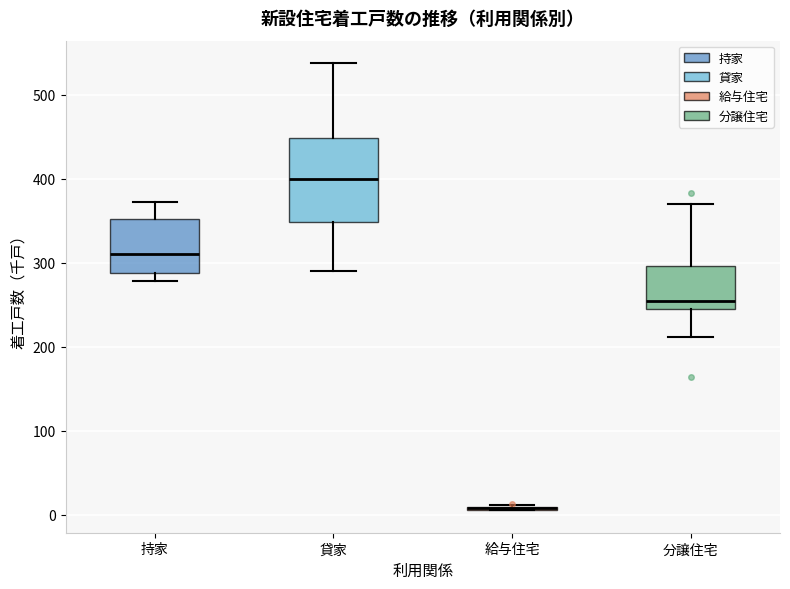

Reading left to right, read every box against the y-axis: the position of its median line, the range the box covers, and the ends of its whiskers. The values are not printed on the chart, so give them approximately, as read against the axis.

持家: median 310, box 290 to 350, whiskers 280 to 370
貸家: median 400, box 350 to 450, whiskers 290 to 540
給与住宅: box collapsed to a line at 10, whiskers 10 to 10
分譲住宅: median 250, box 240 to 300, whiskers 210 to 370